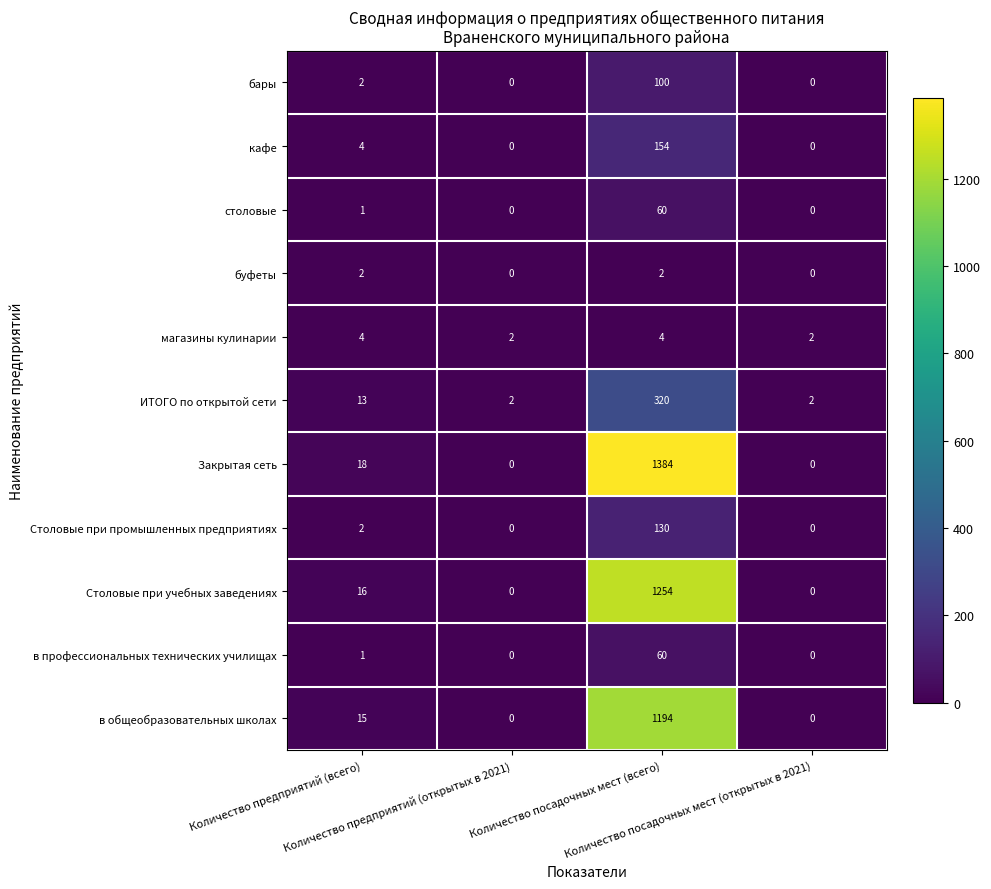

What is the average value of the Столовые при промышленных предприятиях series?

33